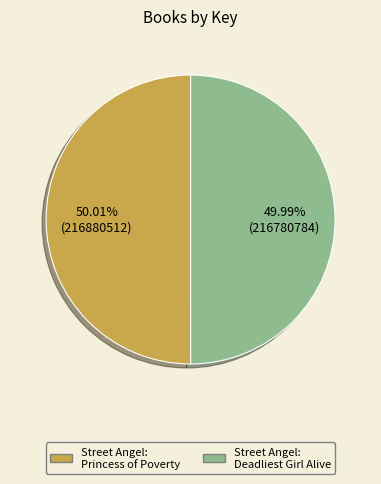

The Street Angel: Deadliest Girl Alive slice represents 39% of the pie. True or false?

False